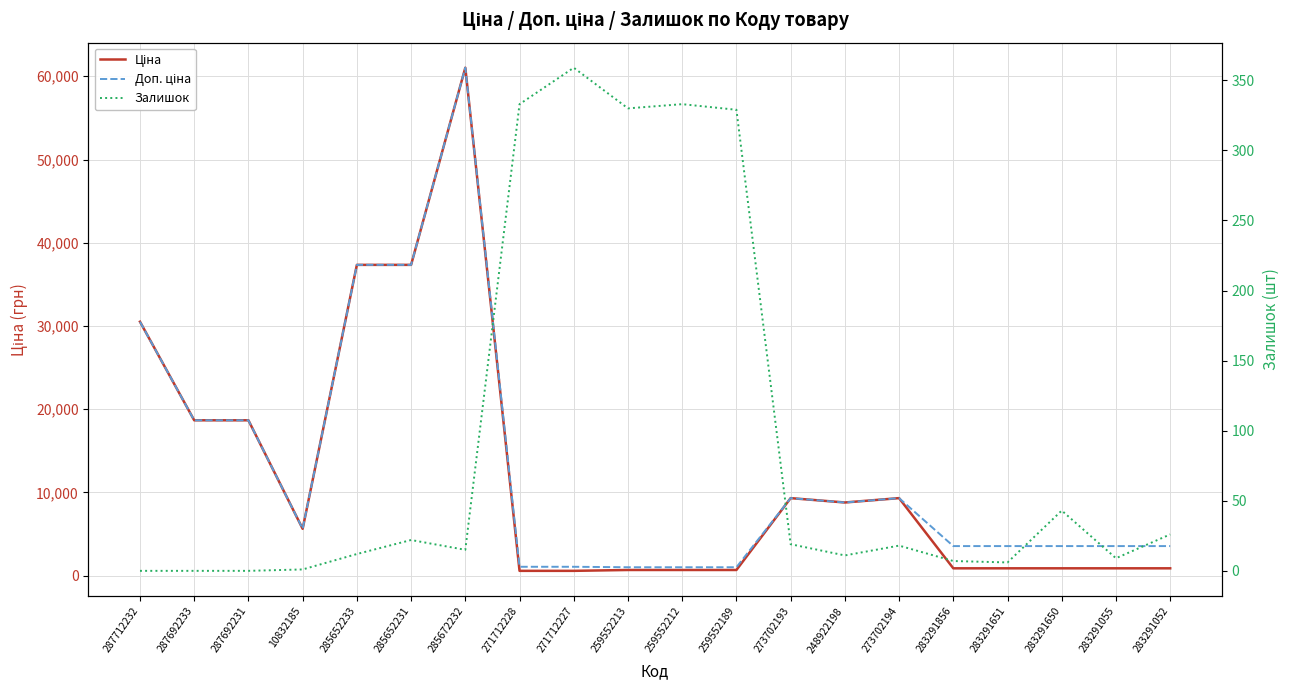

What is the average value of the Ціна series?

12216.6